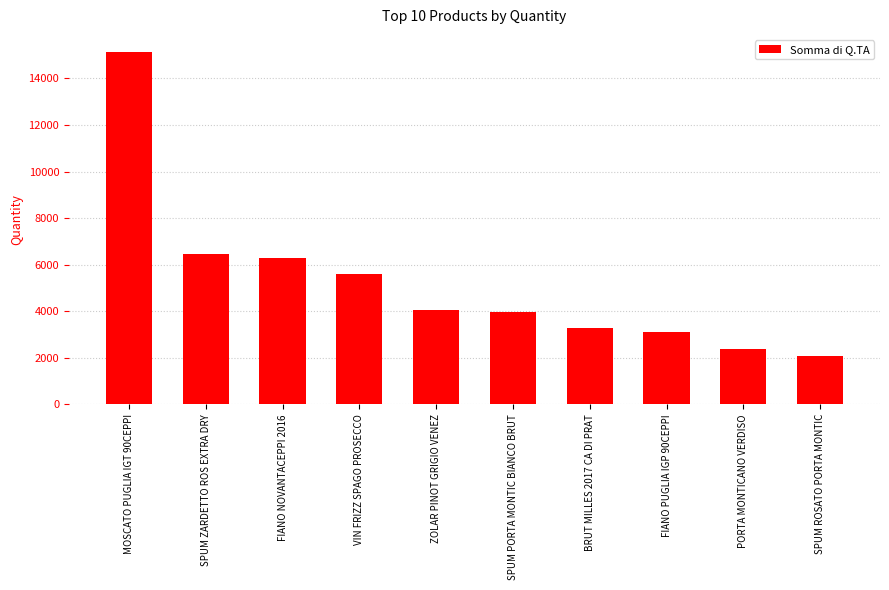

Between VIN FRIZZ SPAGO PROSECCO and FIANO NOVANTACEPPI 2016, which is larger?

FIANO NOVANTACEPPI 2016